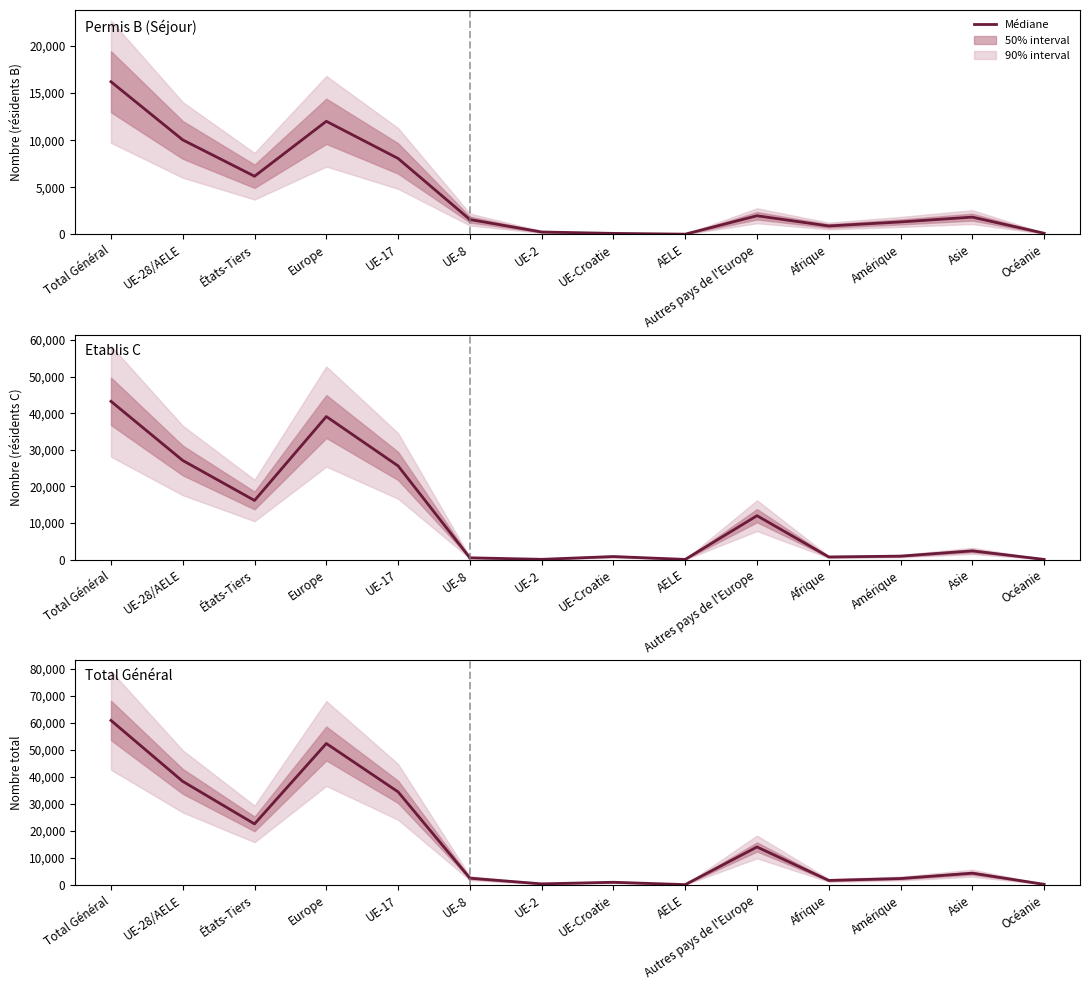

Count the number of data series in this chart.

3